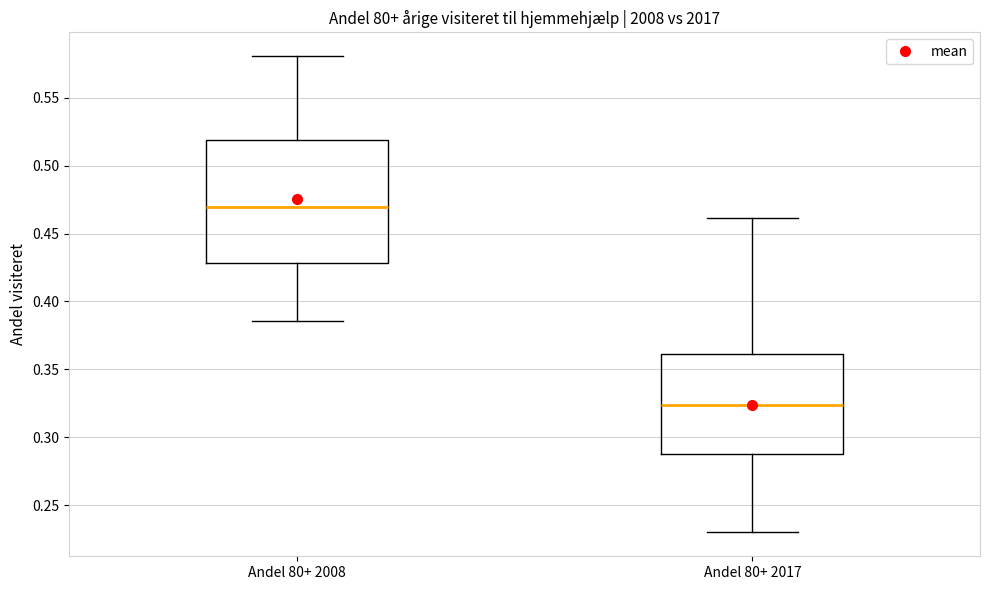

Comparing the boxes themselves (not the whiskers), which one is the tallest?

Andel 80+ 2008